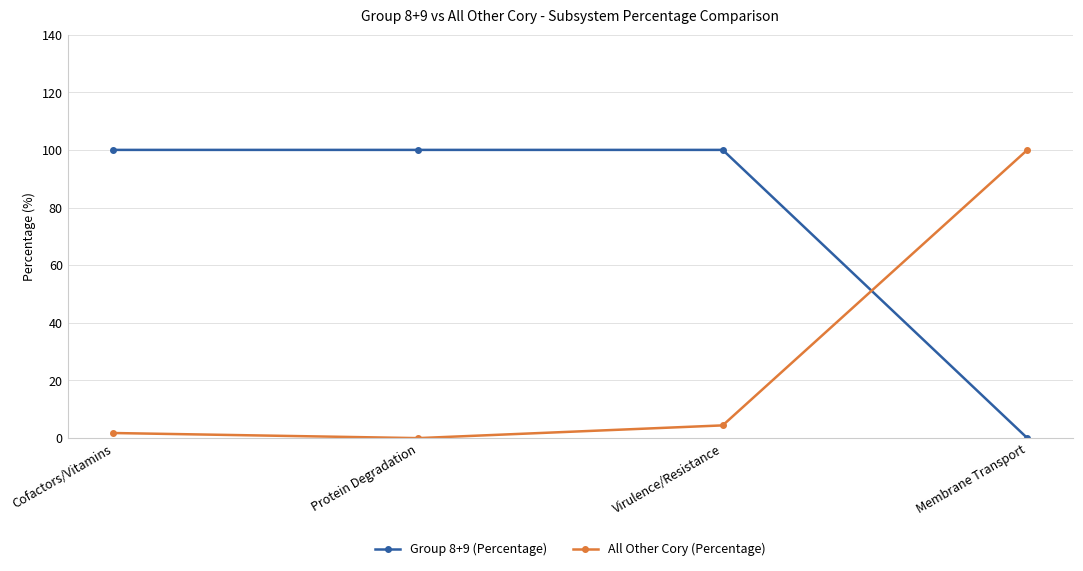

Does the chart display data point markers on the line(s)?

Yes